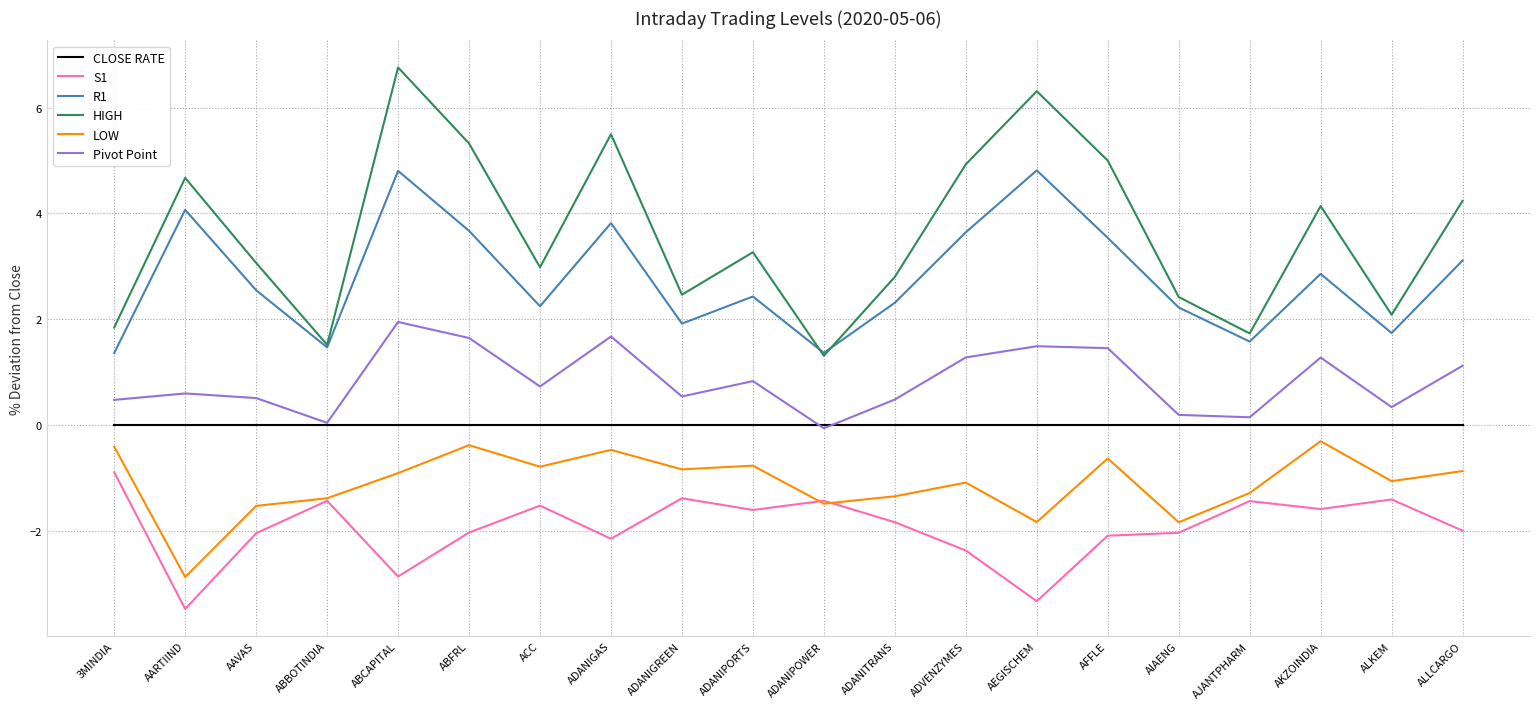

What is the spread (max minus min) of values at ADVENZYMES?

7.3